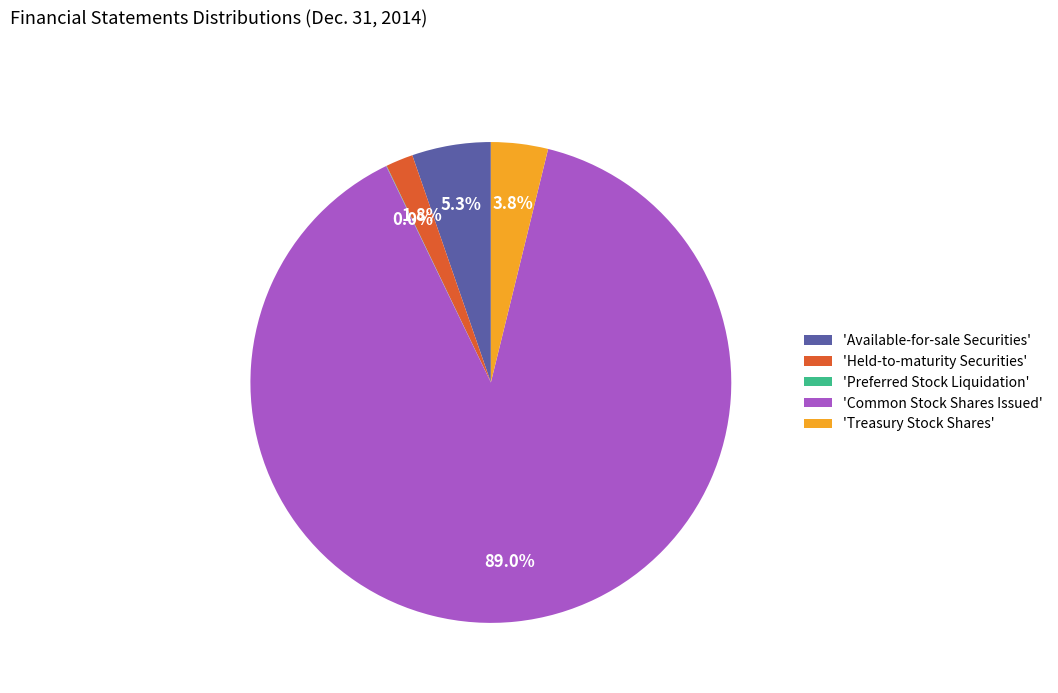

What is the total percentage of 'Available-for-sale Securities' and 'Treasury Stock Shares'?

9.1%